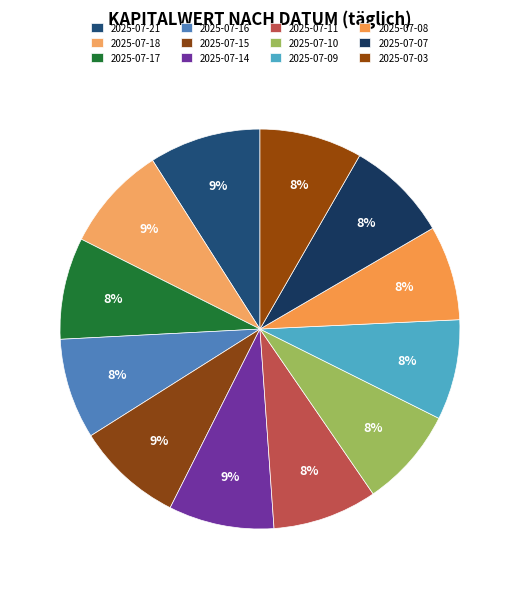

Rank the categories by value from lowest to highest.

2025-07-08, 2025-07-10, 2025-07-09, 2025-07-16, 2025-07-17, 2025-07-07, 2025-07-03, 2025-07-11, 2025-07-14, 2025-07-18, 2025-07-15, 2025-07-21